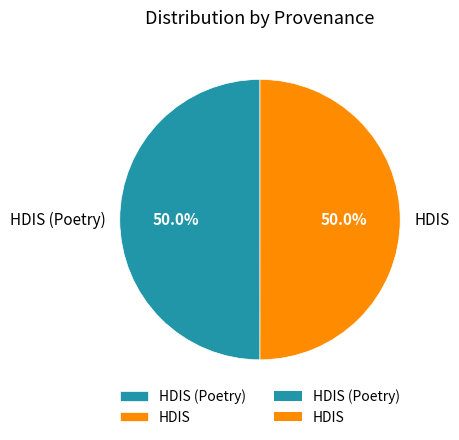

Approximately how many times larger is the value at HDIS (Poetry) compared to HDIS?

1.0